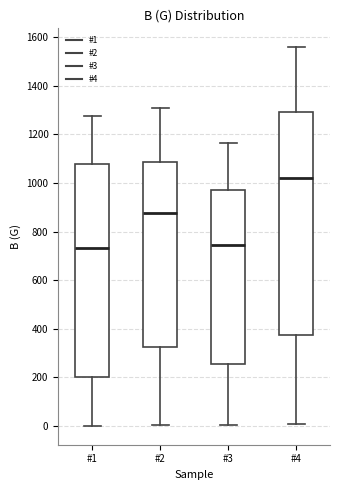

Reading left to right, transcribe this box plot: for each box, give where its median line is, the range the box spans, and where its two whiskers end, as read against the y-axis. The values are not printed on the chart, so give them approximately, as read against the axis.

#1: median 740, box 200 to 1080, whiskers 0 to 1280
#2: median 880, box 320 to 1080, whiskers 0 to 1300
#3: median 740, box 260 to 980, whiskers 0 to 1160
#4: median 1020, box 380 to 1300, whiskers 0 to 1560